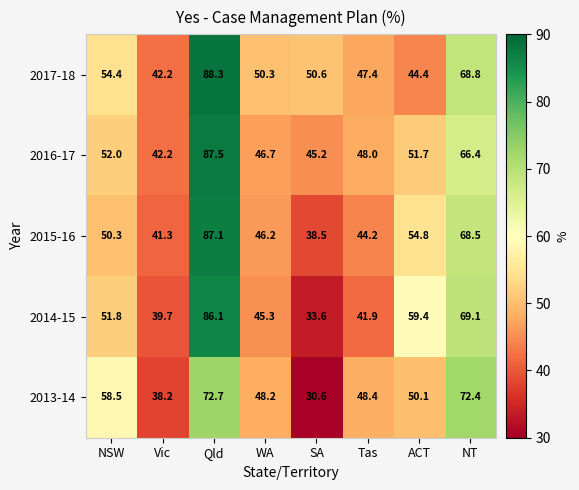

How many series are shown in this chart?

5